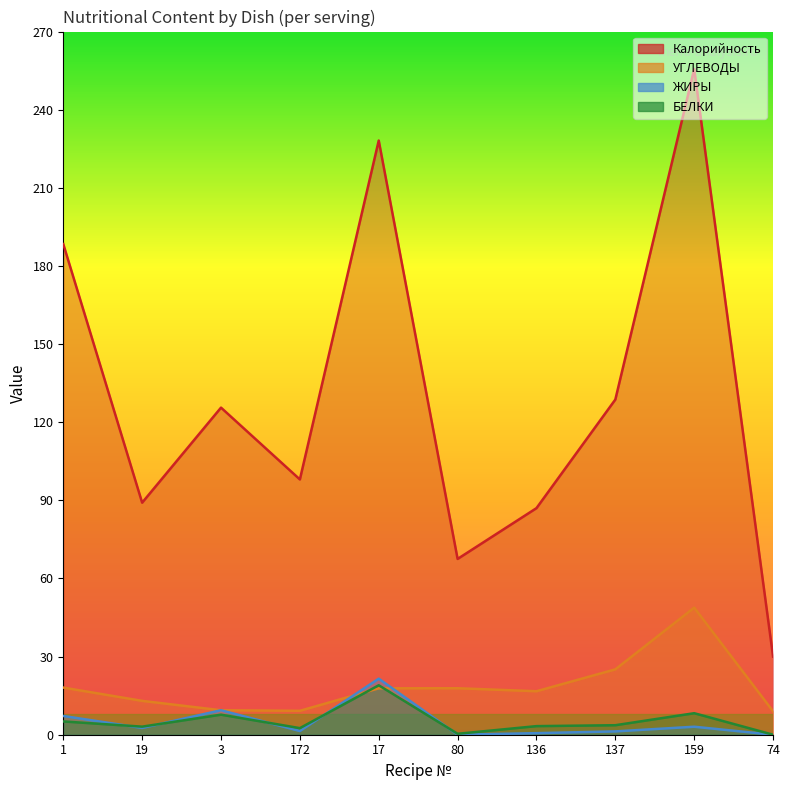

Reading right to left, what are all the values shown in this chart?

Калорийность: 74=30.0	159=255.6	137=128.7	136=87.0	80=67.5	17=228.2	172=98.0	3=125.6	19=89.1	1=188.4
БЕЛКИ: 74=0.0	159=8.3	137=3.6	136=3.3	80=0.4	17=19.0	172=2.5	3=7.7	19=3.1	1=5.1
УГЛЕВОДЫ: 74=9.0	159=48.8	137=25.1	136=16.7	80=17.9	17=17.8	172=9.2	3=9.4	19=13.0	1=18.1
ЖИРЫ: 74=0.0	159=3.1	137=1.3	136=0.6	80=0.0	17=21.5	172=1.4	3=9.4	19=2.6	1=7.2